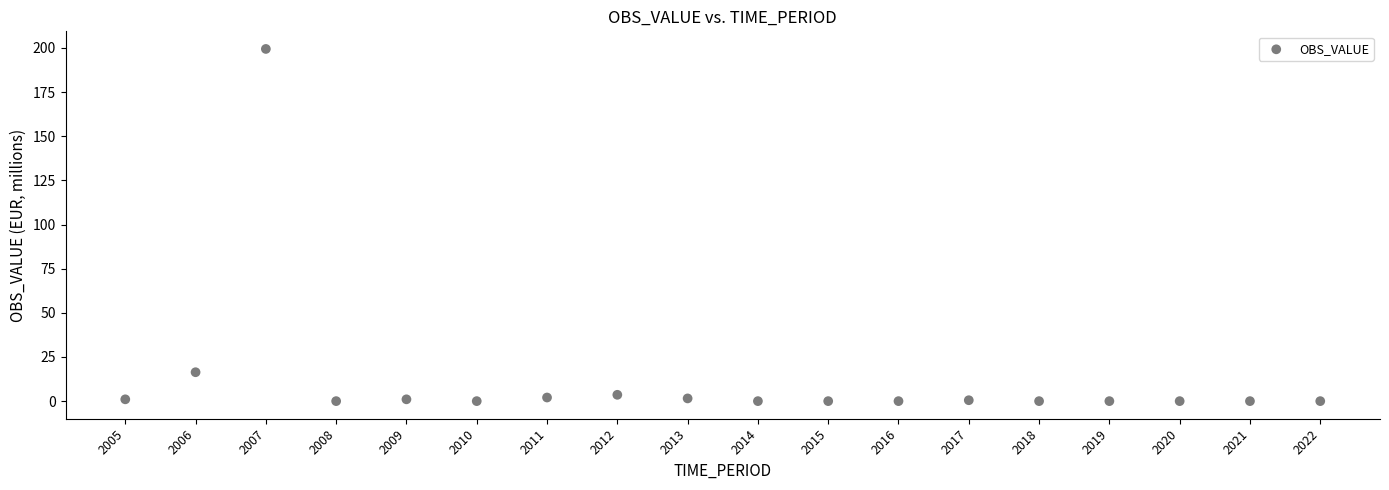

What Y value in the scatter plot is closest to 99?

16.4